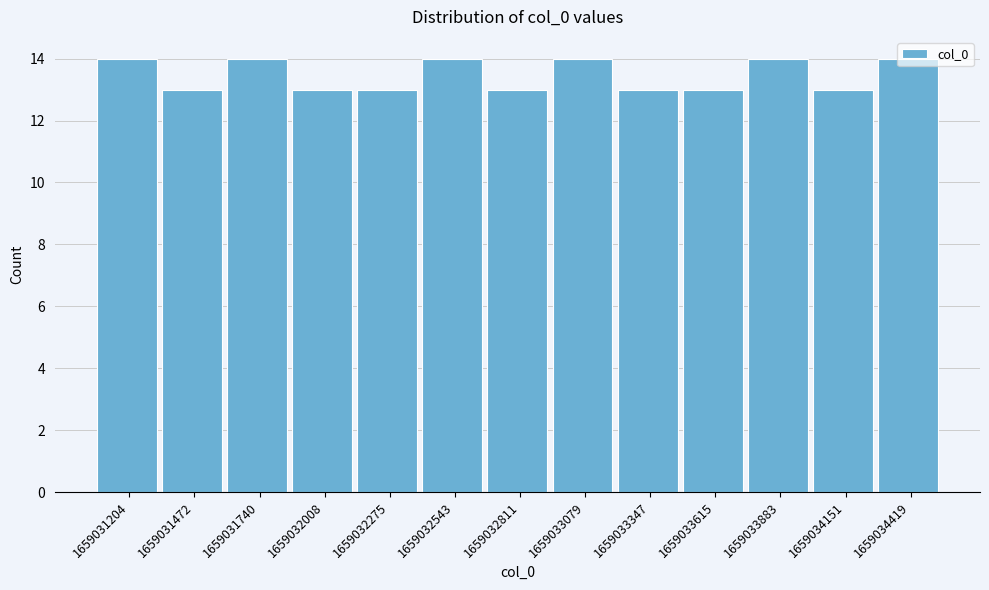

What is the value of the 4th bar from the left?

13